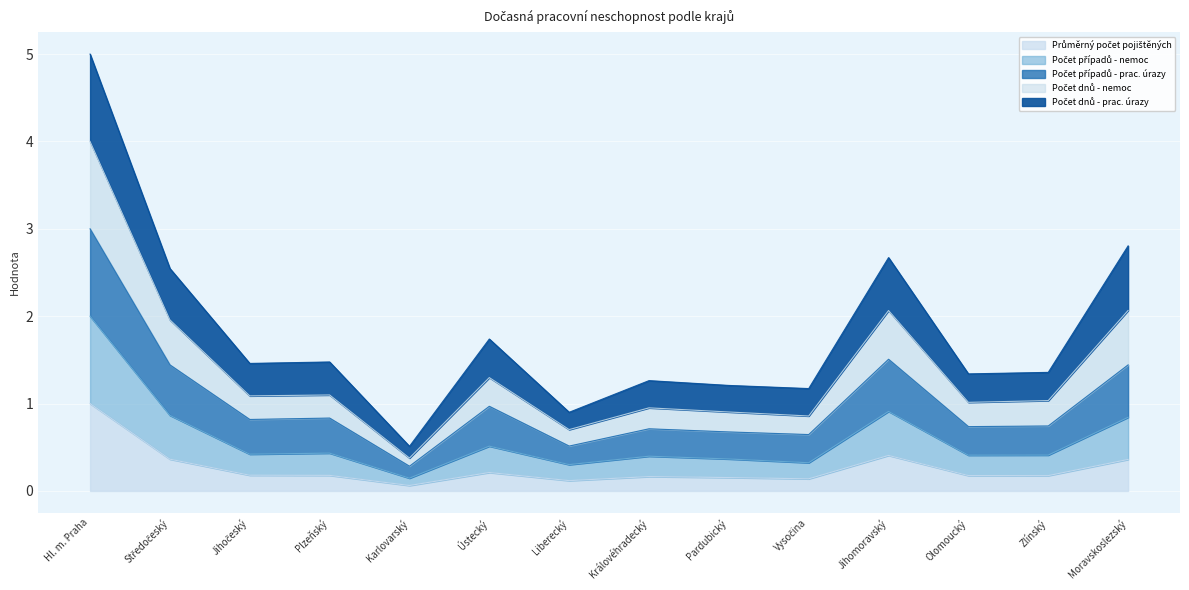

What is the total value across all series at Olomoucký?

1.3